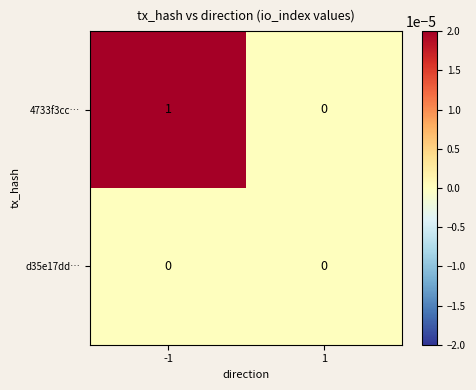

Is it true that 4733f3cc… equals 0 at -1?

False